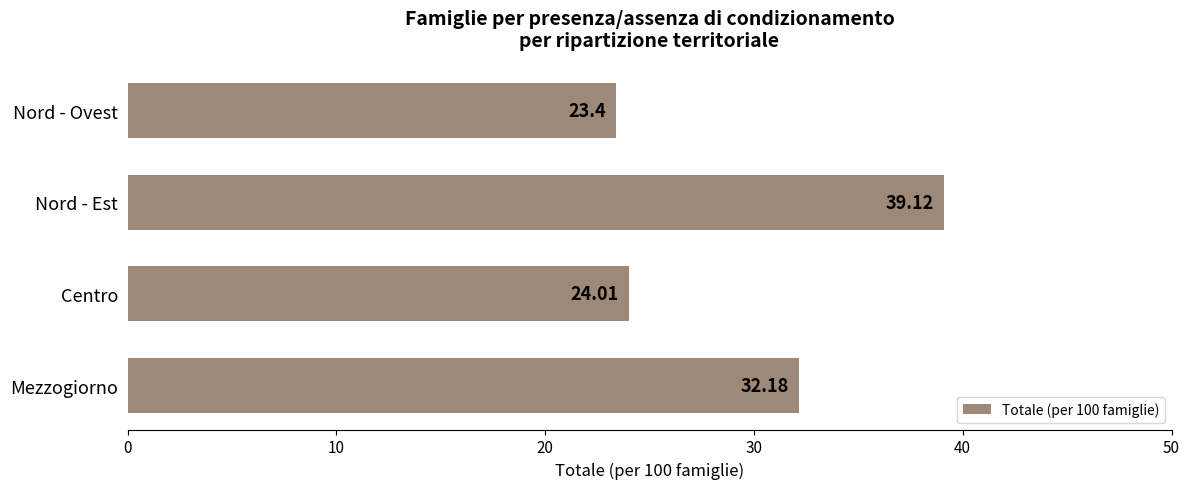

What is the change in value from Nord - Ovest to Centro?

+0.6